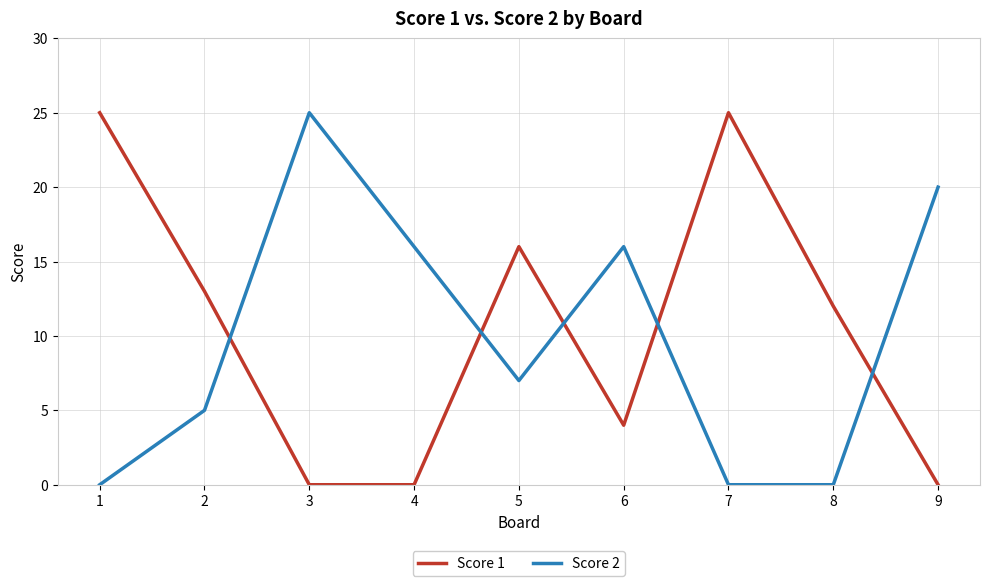

What is the total value across all series at 4?

16